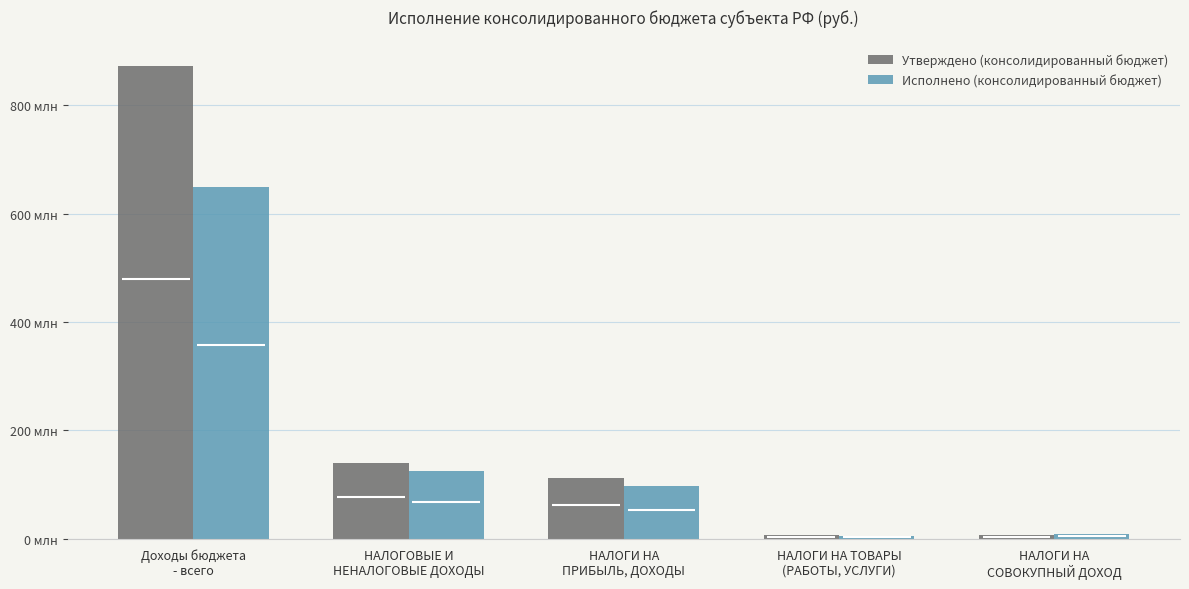

What is the spread (max minus min) of values at НАЛОГОВЫЕ И
НЕНАЛОГОВЫЕ ДОХОДЫ?

13885647.2